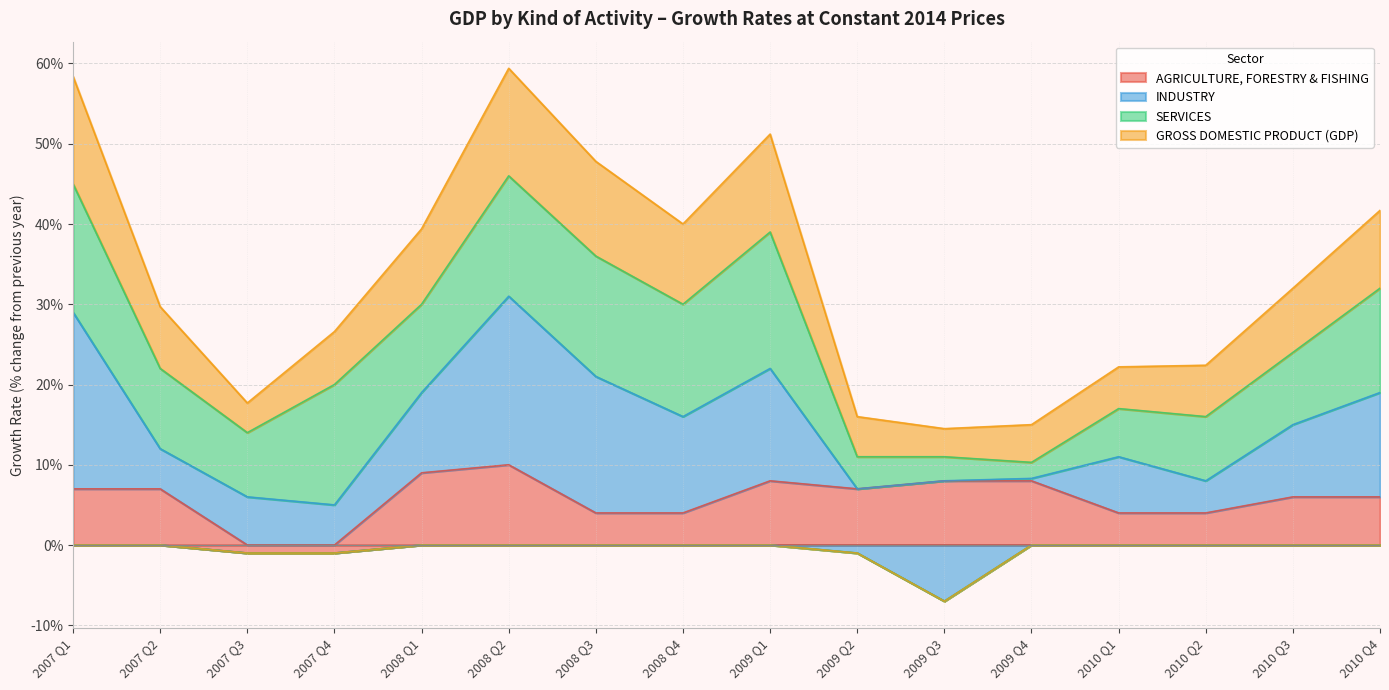

Rank the categories by AGRICULTURE, FORESTRY & FISHING value from lowest to highest.

2007 Q3, 2007 Q4, 2008 Q3, 2008 Q4, 2010 Q1, 2010 Q2, 2010 Q3, 2010 Q4, 2007 Q1, 2007 Q2, 2009 Q2, 2009 Q1, 2009 Q3, 2009 Q4, 2008 Q1, 2008 Q2